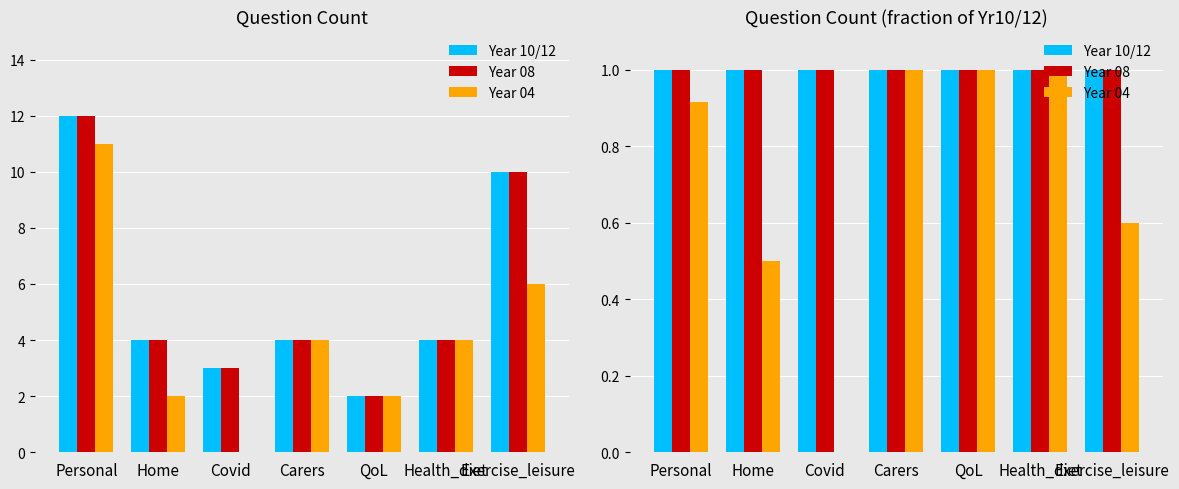

Is it true that Year 10/12 equals 1.6 at QoL?

False